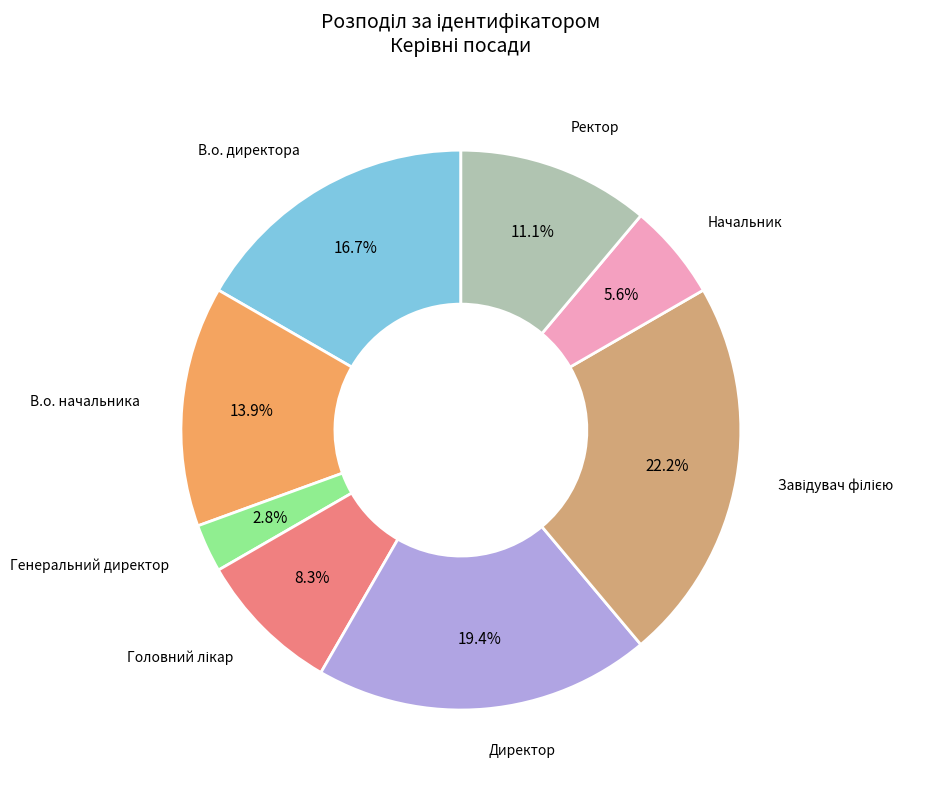

Is there a majority slice in this chart?

No